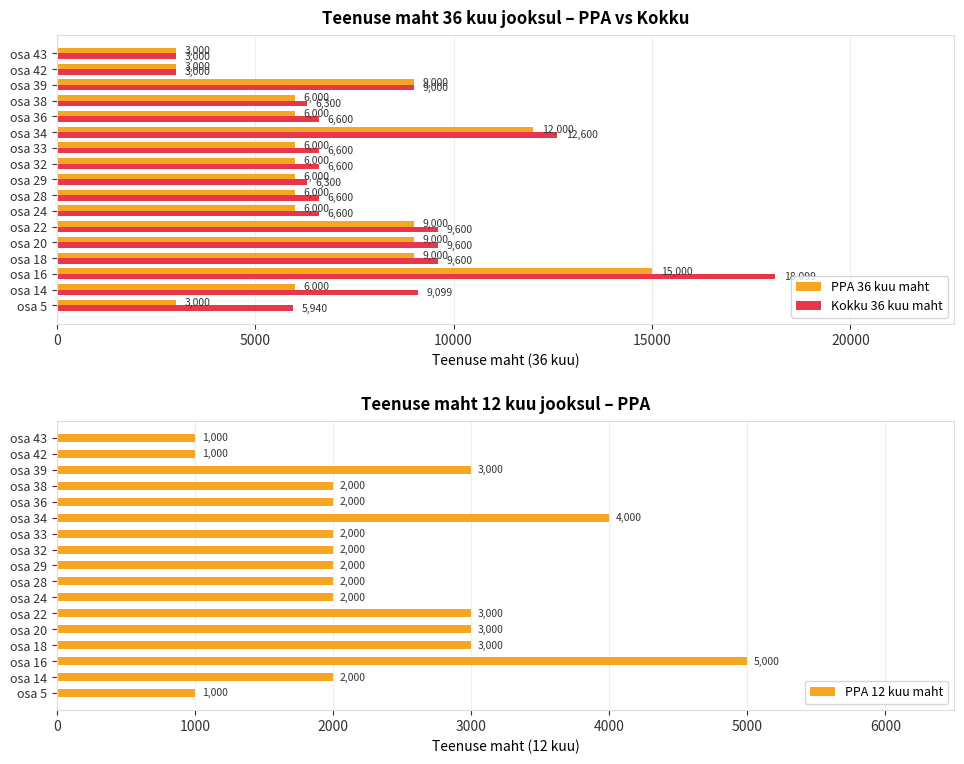

What value does the Kokku 36 kuu maht series have at osa 39, to the nearest 50?

9000